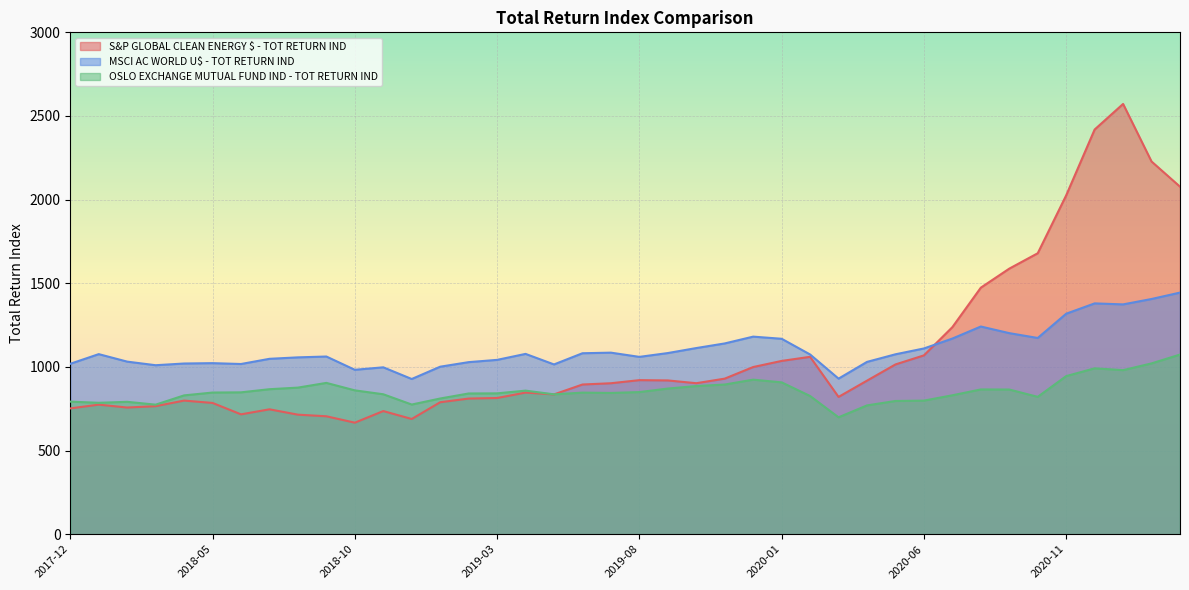

What value does the OSLO EXCHANGE MUTUAL FUND IND - TOT RETURN IND series have at 2020-03-31?

698.9